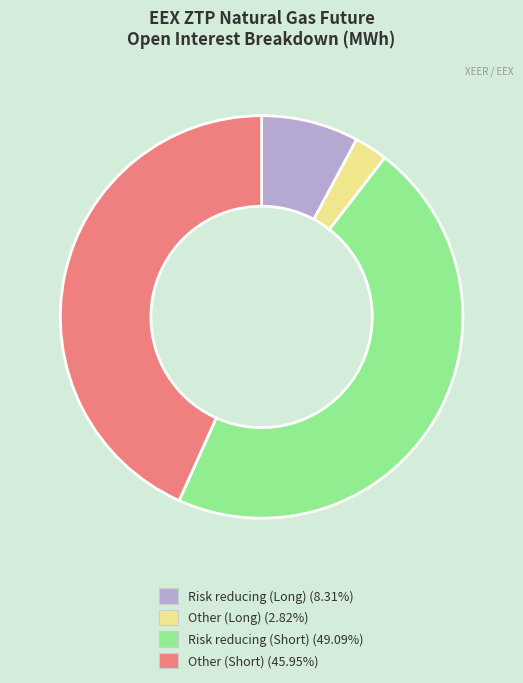

Does Other (Long) represent more than half of the total?

No